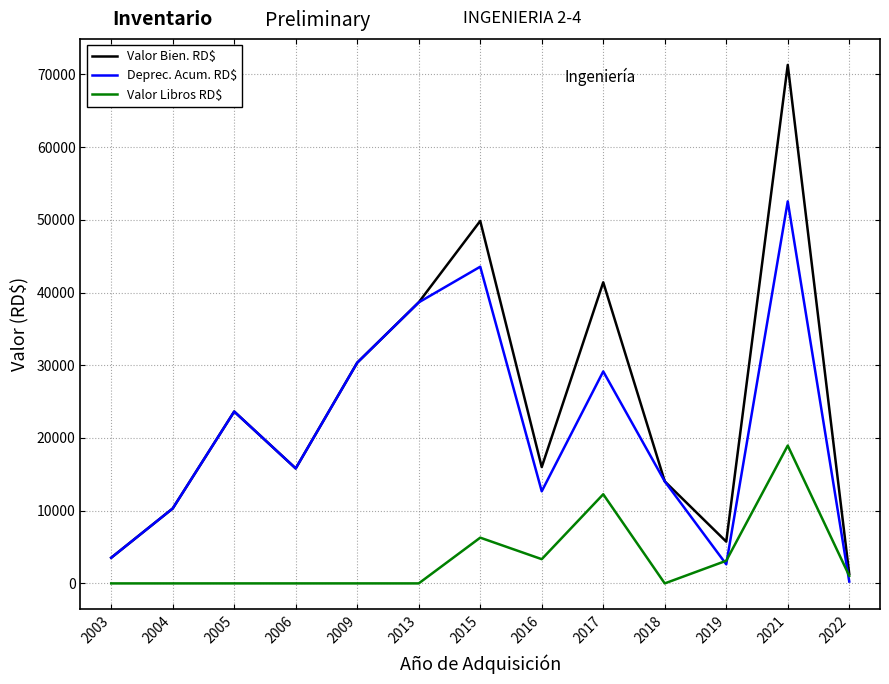

Which series has the largest total across all categories?

Valor Bien. RD$